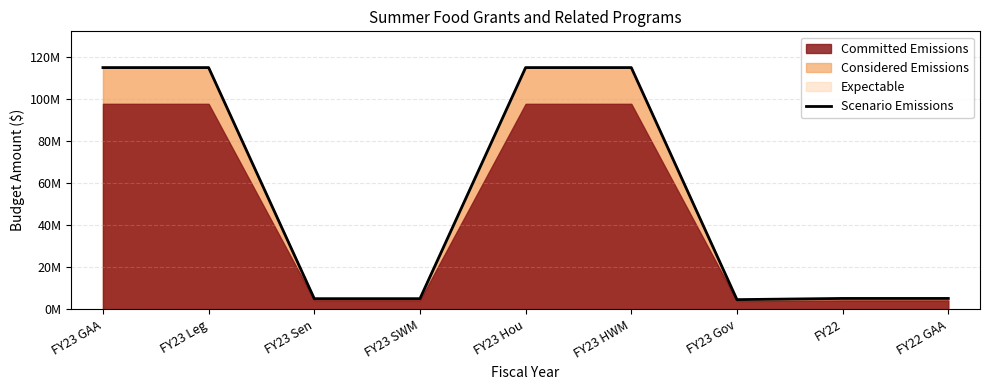

What is the label of the 6th point from the left?

FY23 HWM